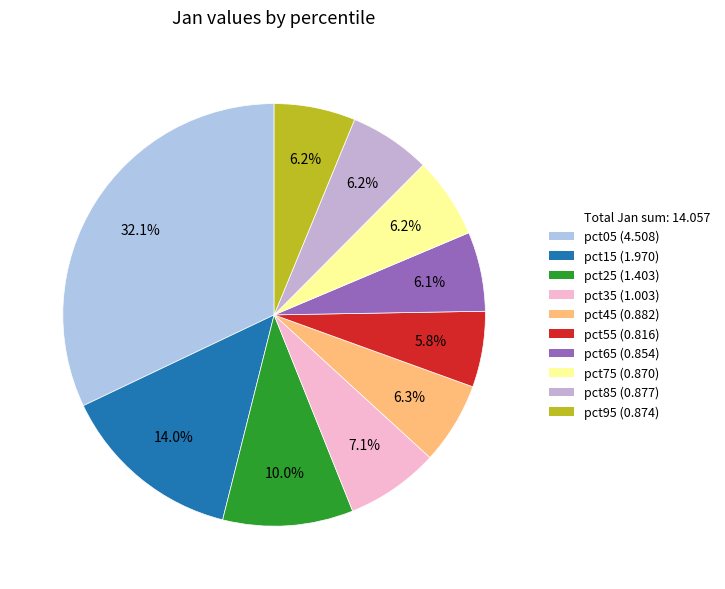

Count the number of slices in the pie.

10